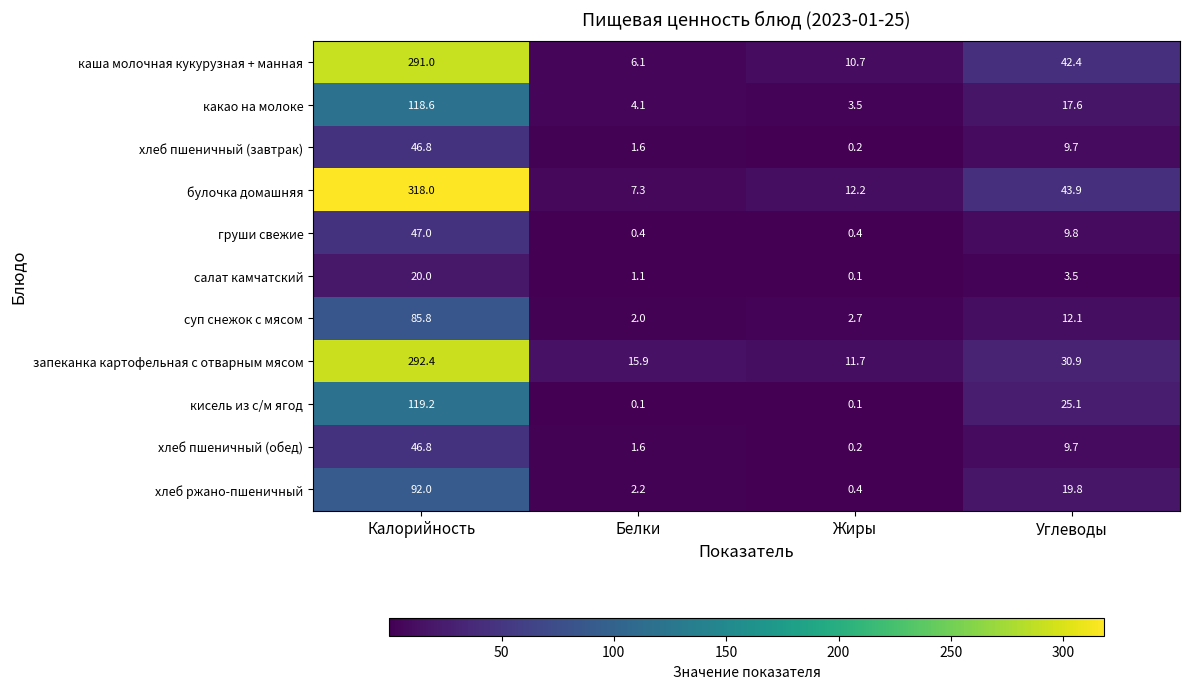

Is the value of суп снежок с мясом at Углеводы greater than the value of хлеб ржано-пшеничный at Белки?

Yes